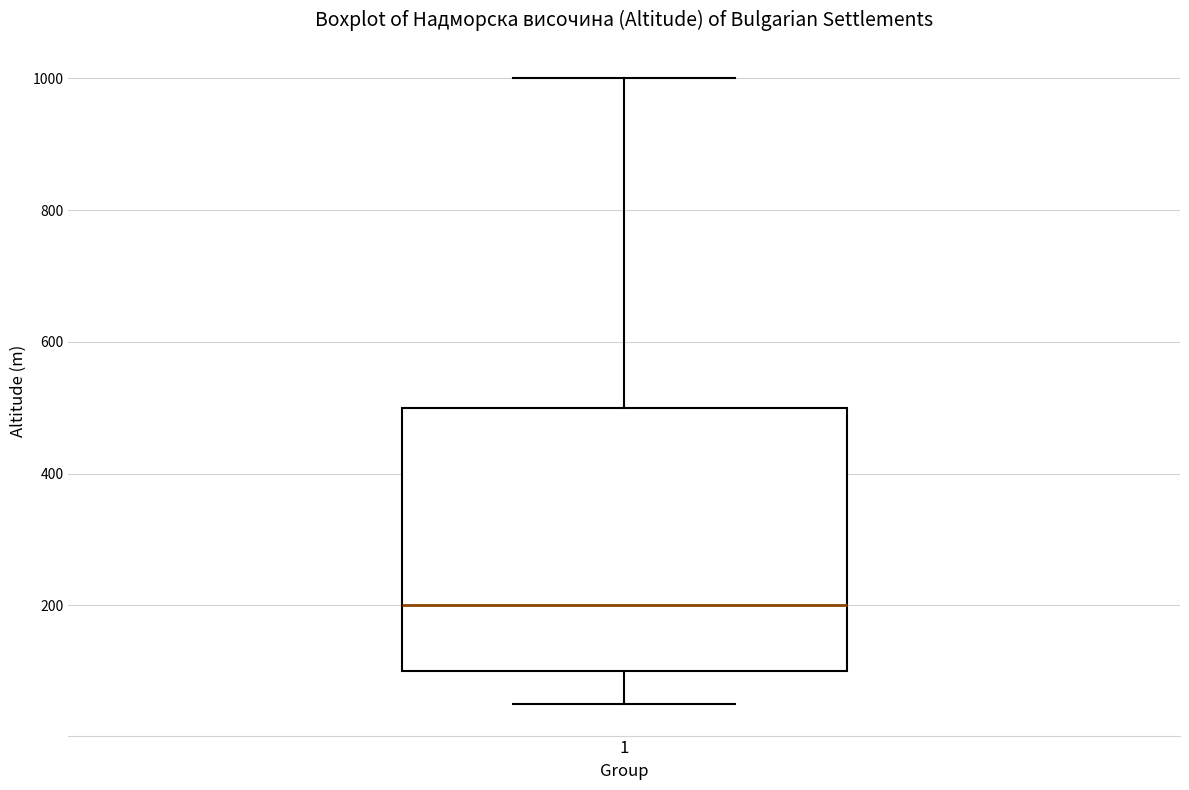

Where does the upper whisker of the box at x = 1 end on the y-axis? The values are not printed on the chart, so give them approximately, as read against the axis.

1000